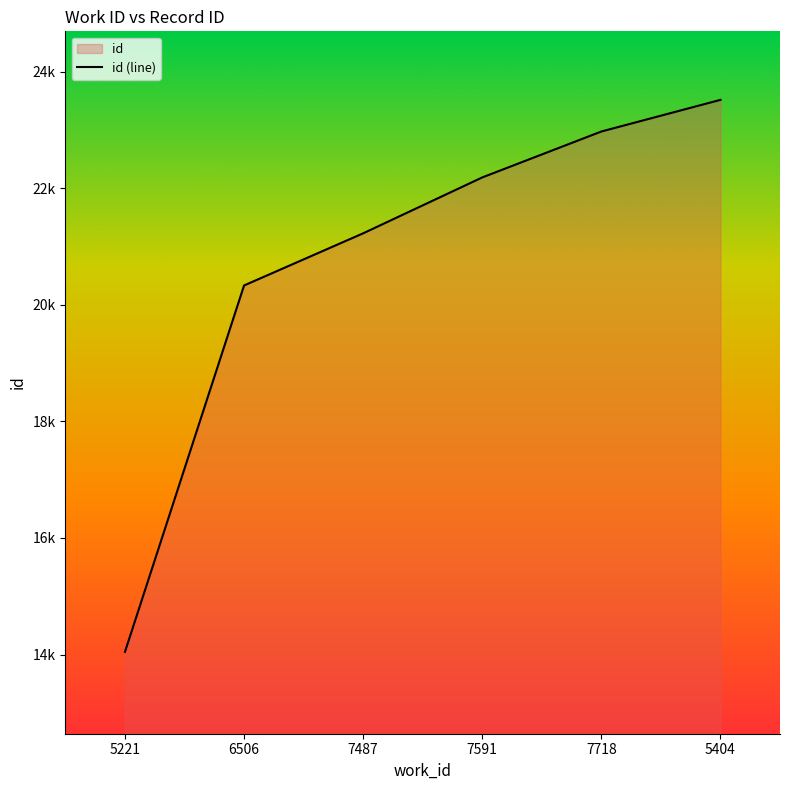

True or false: the data has more than 2 interior local peaks.

False